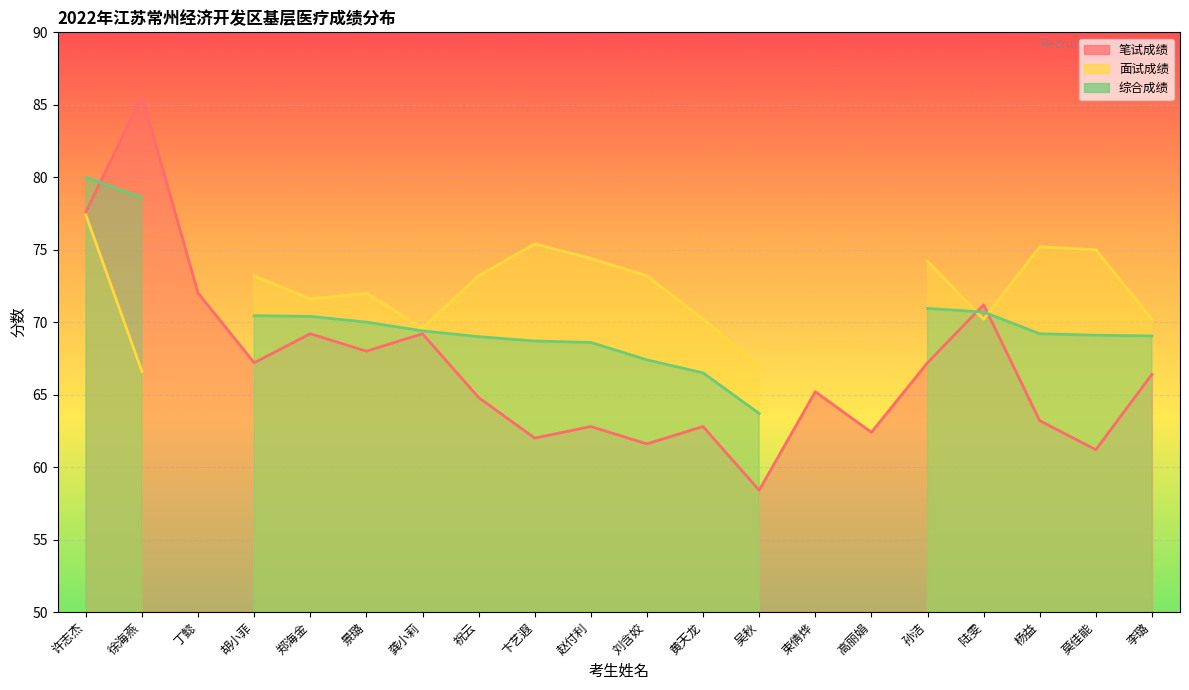

At how many categories does at least one series exceed 70?

16